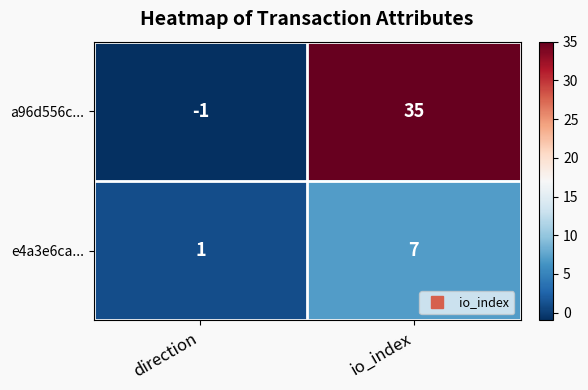

Which series changed the most between direction and io_index?

a96d556c...